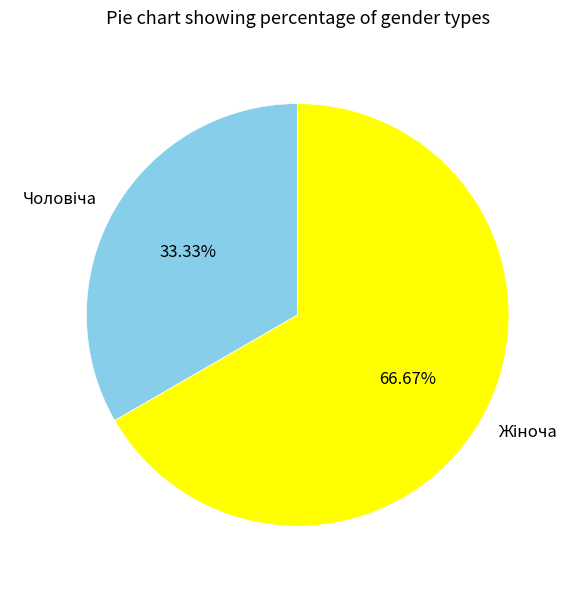

Is there any slice that represents more than half of the pie?

Yes